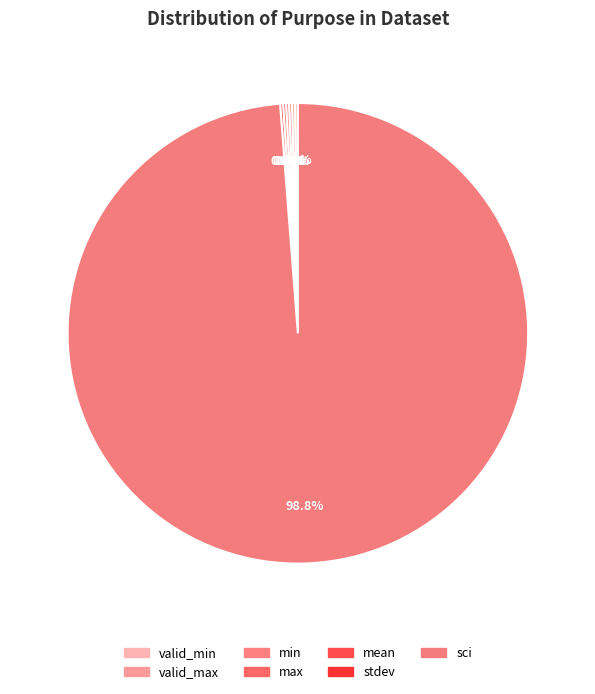

Count the number of slices in the pie.

7